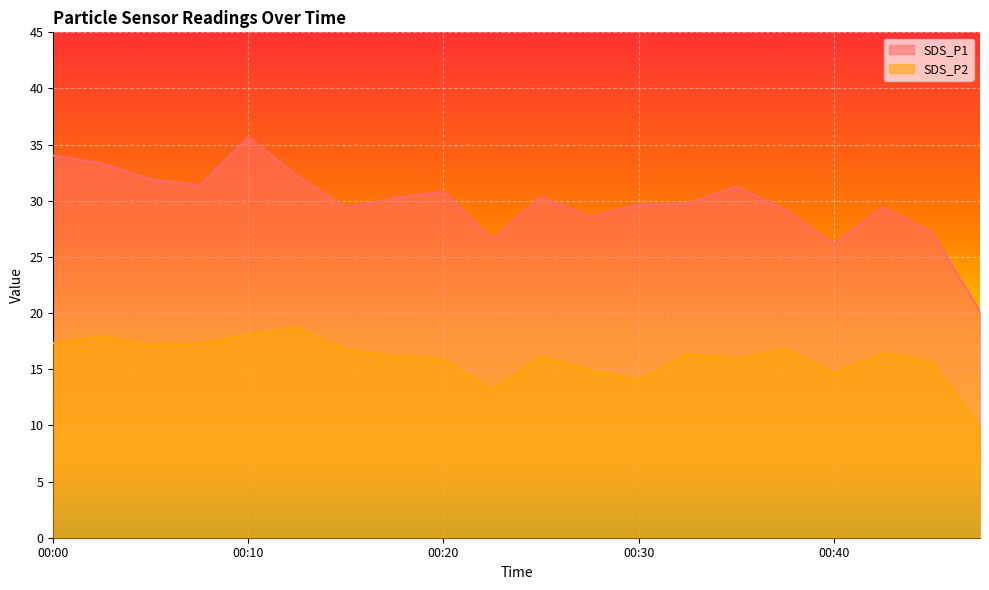

The value of SDS_P1 at 00:25 is 19.2. True or false?

False